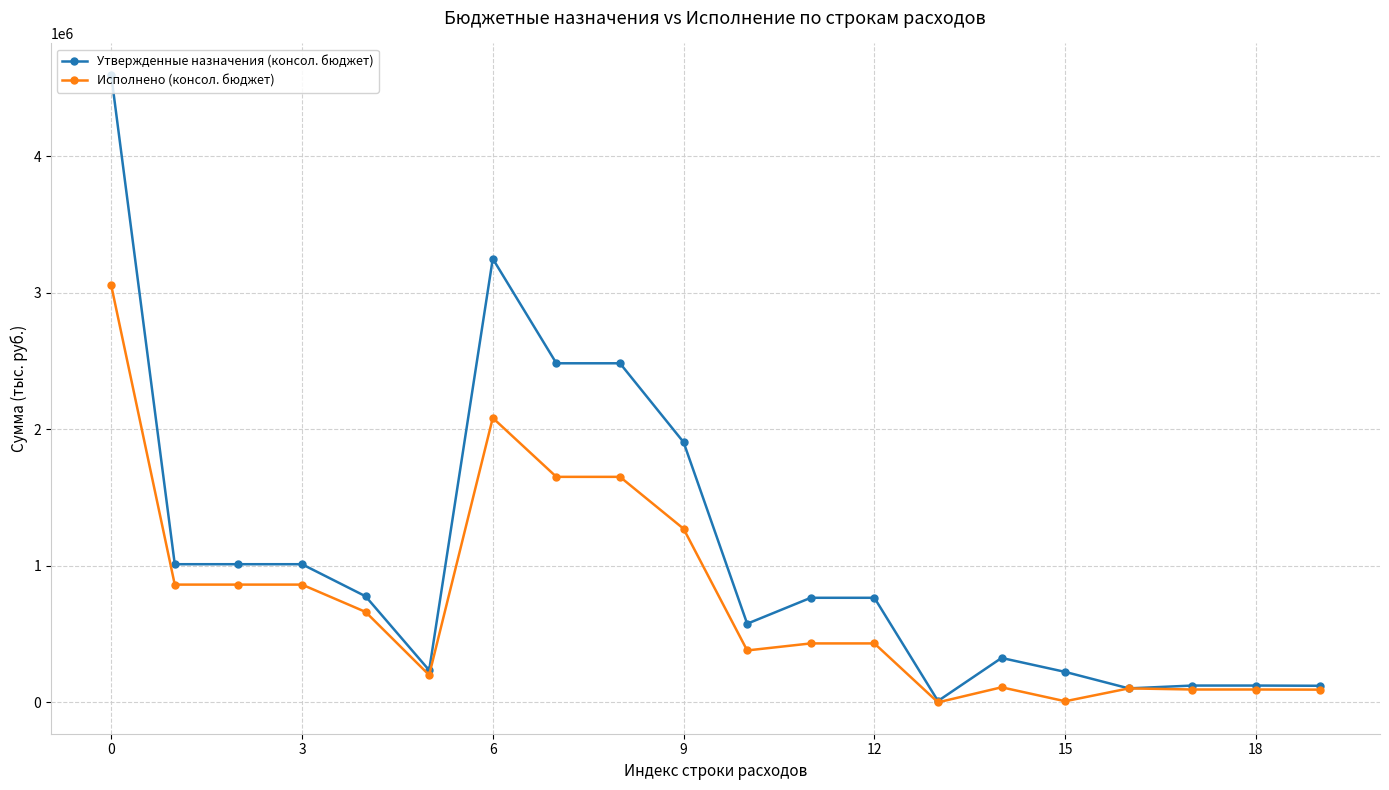

How many lines are shown in the chart?

2